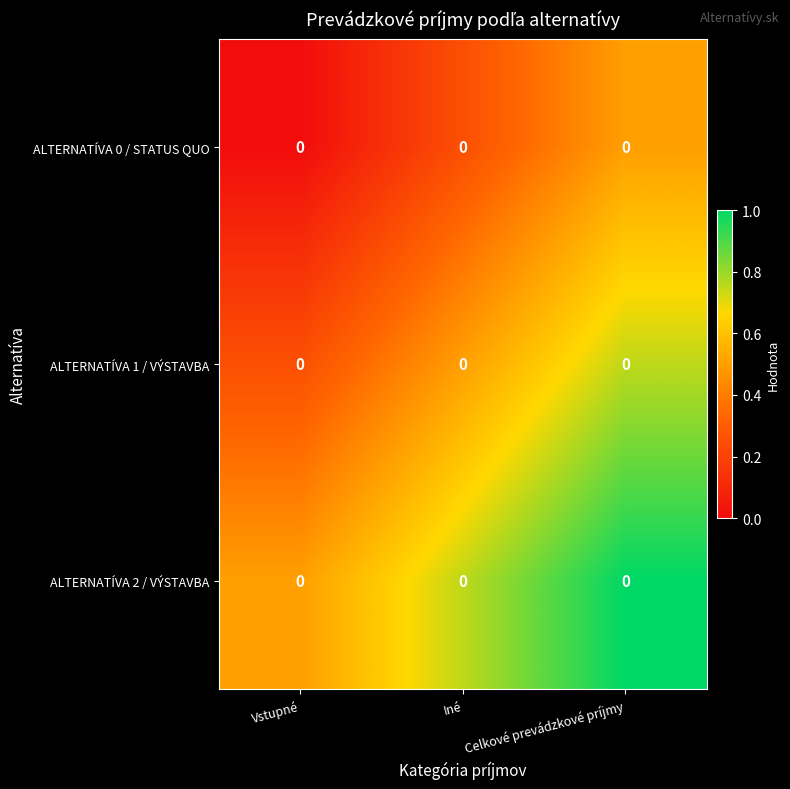

How many ALTERNATÍVA 1 / VÝSTAVBA values are between 0 and 1?

3